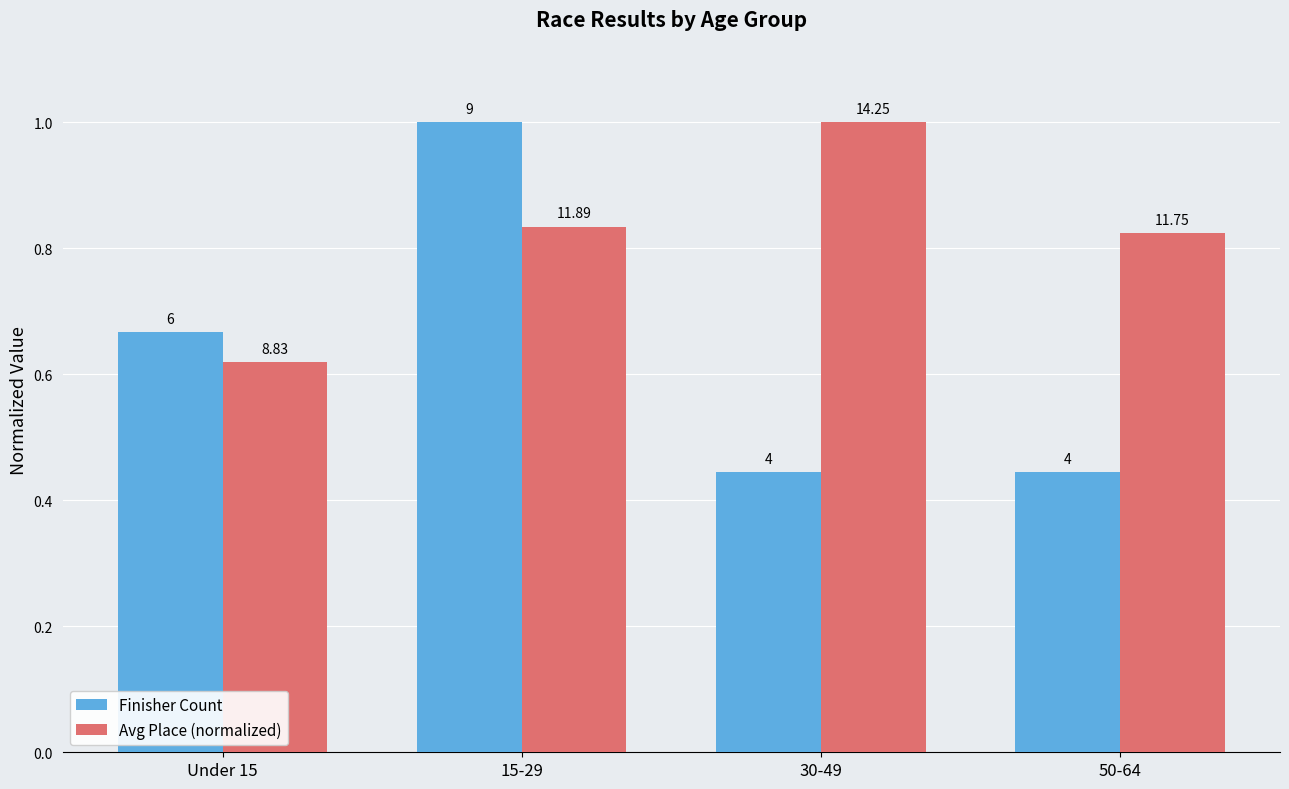

What is the maximum value for Avg Place (normalized)?

1.0